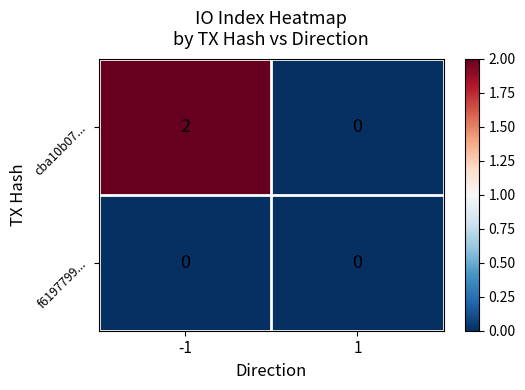

Reading left to right, extract all data points from this chart.

cba10b07...: 2	0
f6197799...: 0	0